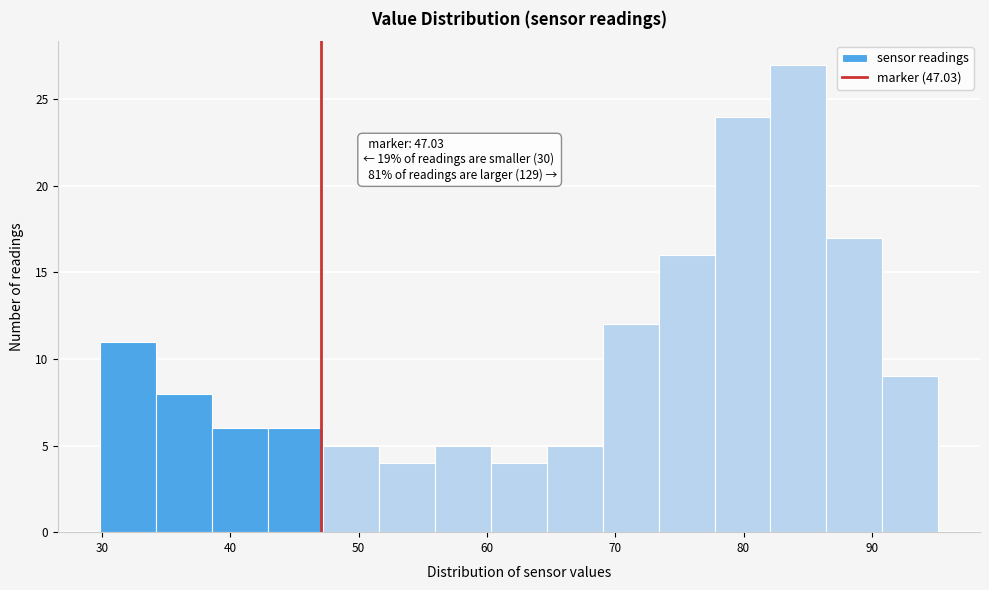

Which range on the x-axis has the tallest bar?

82 to 86